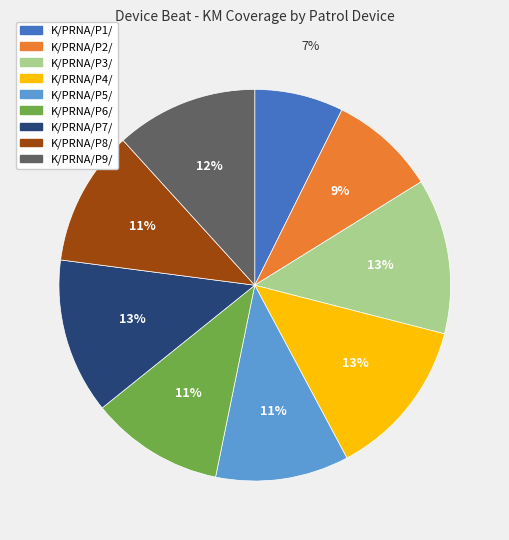

Count the number of slices in the pie.

9